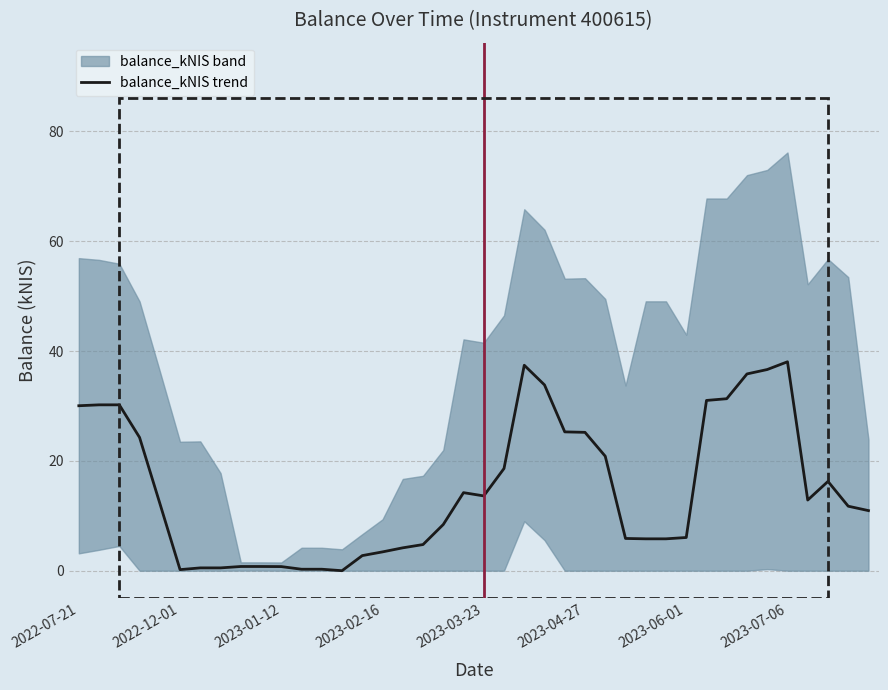

How many points are higher than both their immediate neighbors (excluding endpoints)?

4